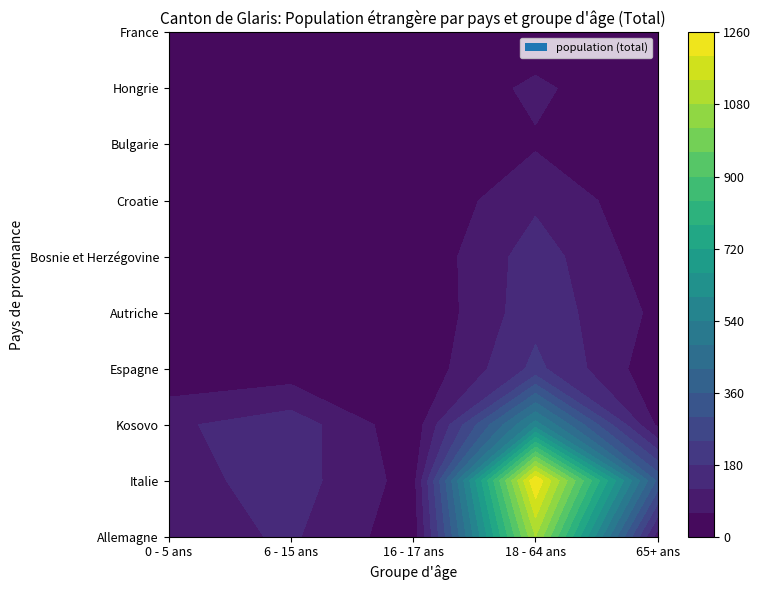

Reading left to right, transcribe all the data shown in this chart.

Allemagne: 88	129	21	1080	89
Italie: 94	149	35	1256	345
Kosovo: 109	154	16	565	46
Espagne: 9	23	3	196	16
Autriche: 9	19	0	159	46
Bosnie et Herzégovine: 8	12	8	151	21
Croatie: 8	13	5	108	14
Bulgarie: 3	5	0	53	0
Hongrie: 4	7	2	73	0
France: 0	5	0	18	4